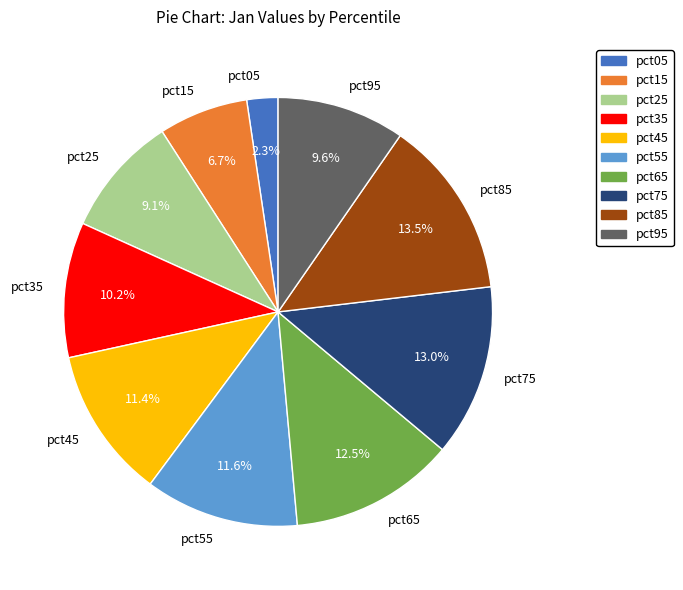

To the nearest percent, what is the combined percentage of pct75 and pct35?

23%